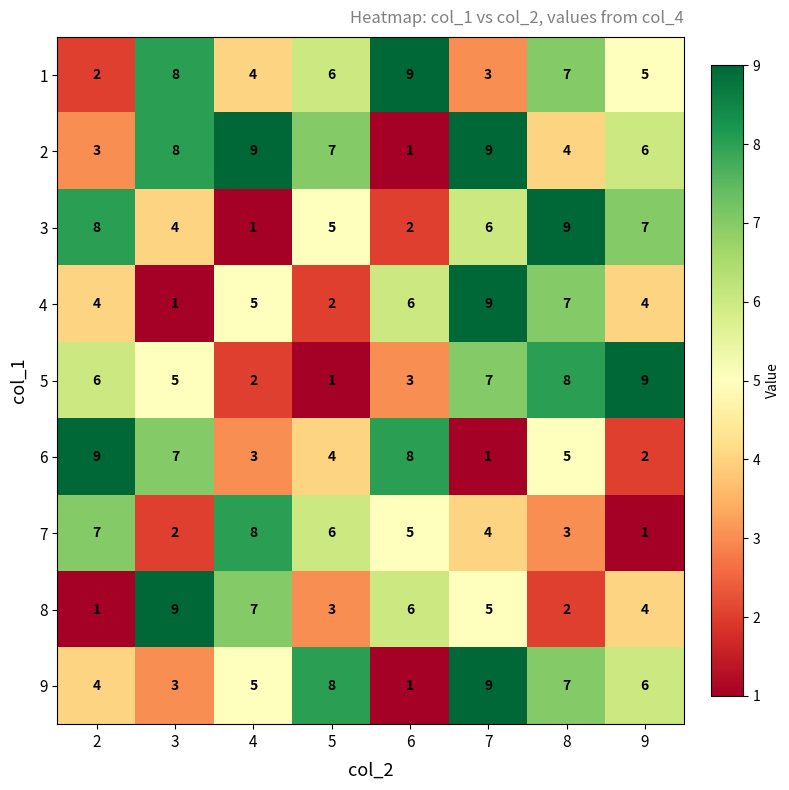

What is the spread (max minus min) of values at 9?

8